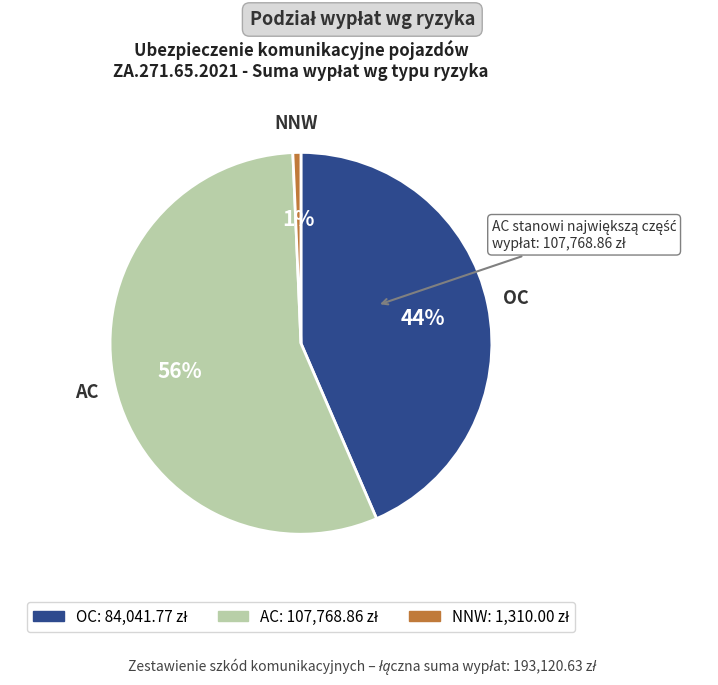

True or false: AC accounts for 71% of the total.

False